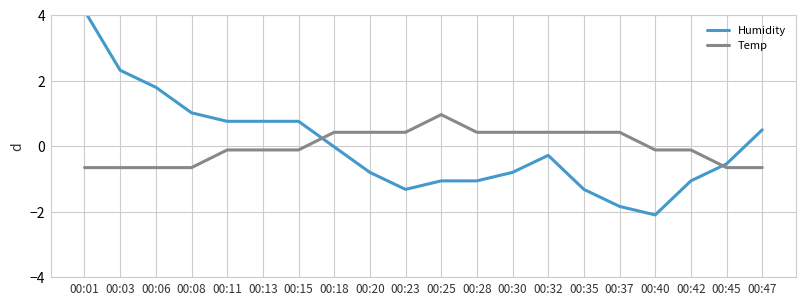

What are all the series names shown in the legend?

Humidity, Temp